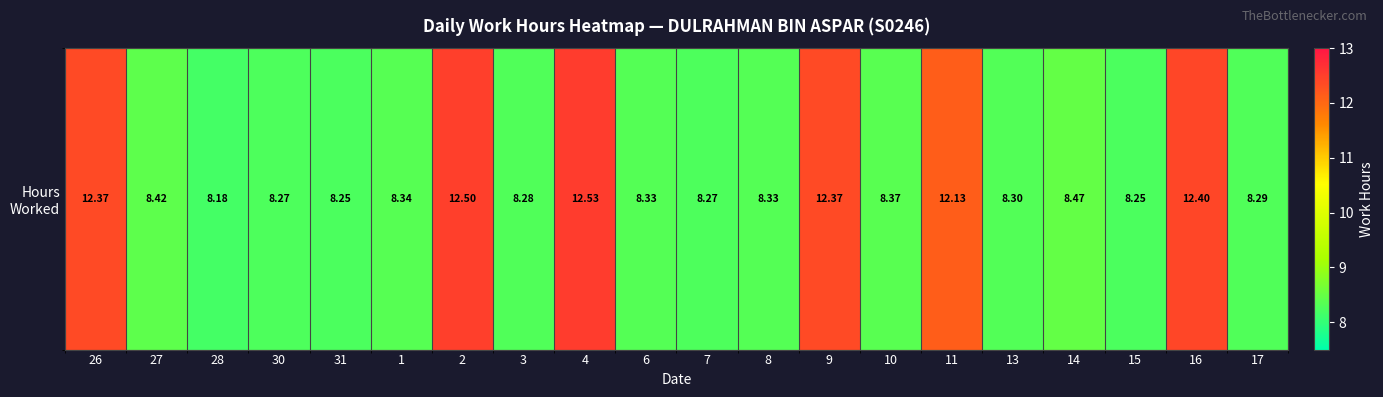

Reading left to right, transcribe all the data shown in this chart.

26=12.4	27=8.4	28=8.2	30=8.3	31=8.2	1=8.3	2=12.5	3=8.3	4=12.5	6=8.3	7=8.3	8=8.3	9=12.4	10=8.4	11=12.1	13=8.3	14=8.5	15=8.2	16=12.4	17=8.3